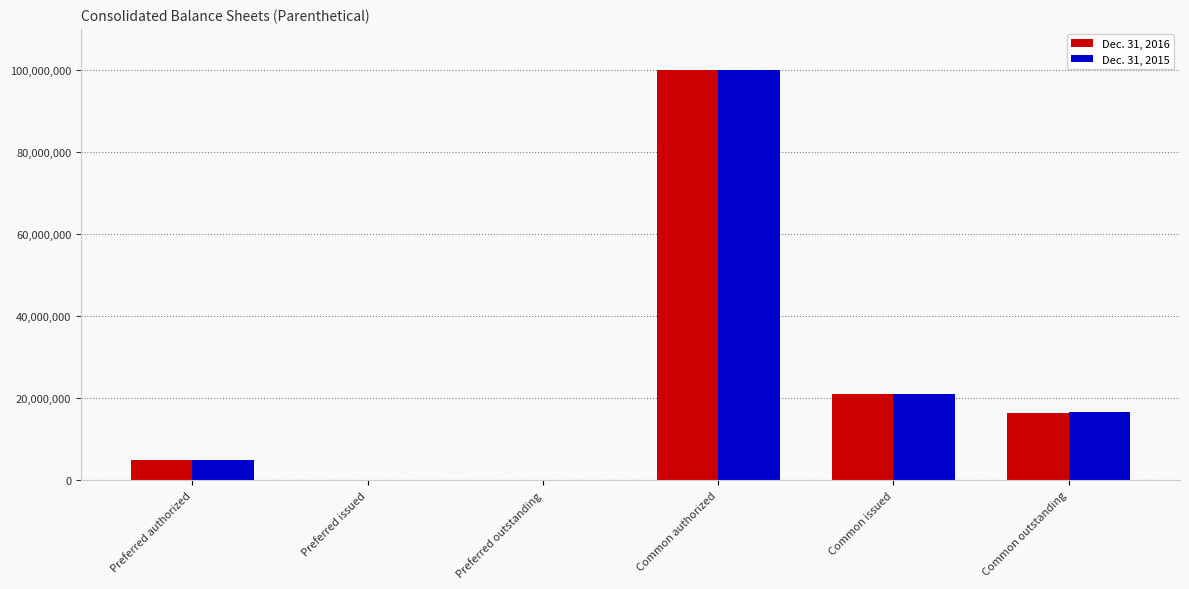

Which series changed the most between Preferred outstanding and Common outstanding?

Dec. 31, 2015